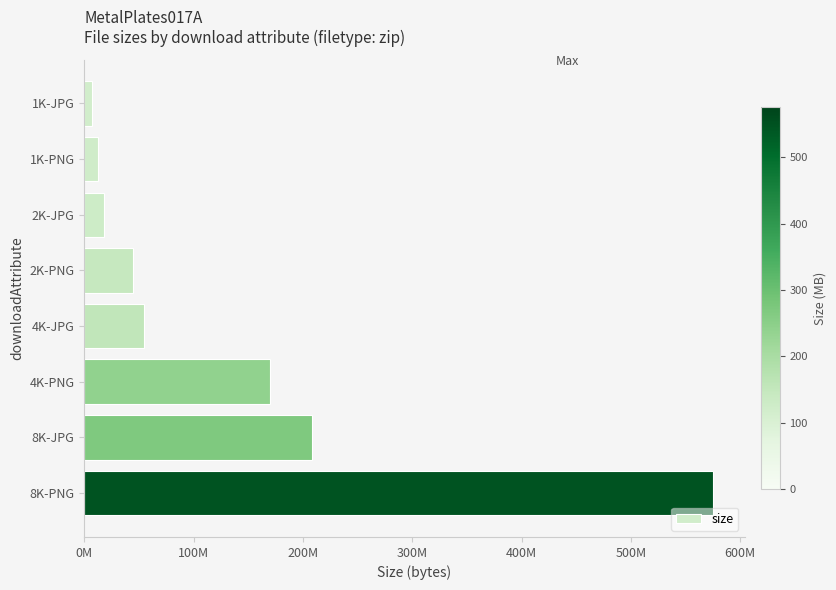

Are the bars horizontal?

Yes